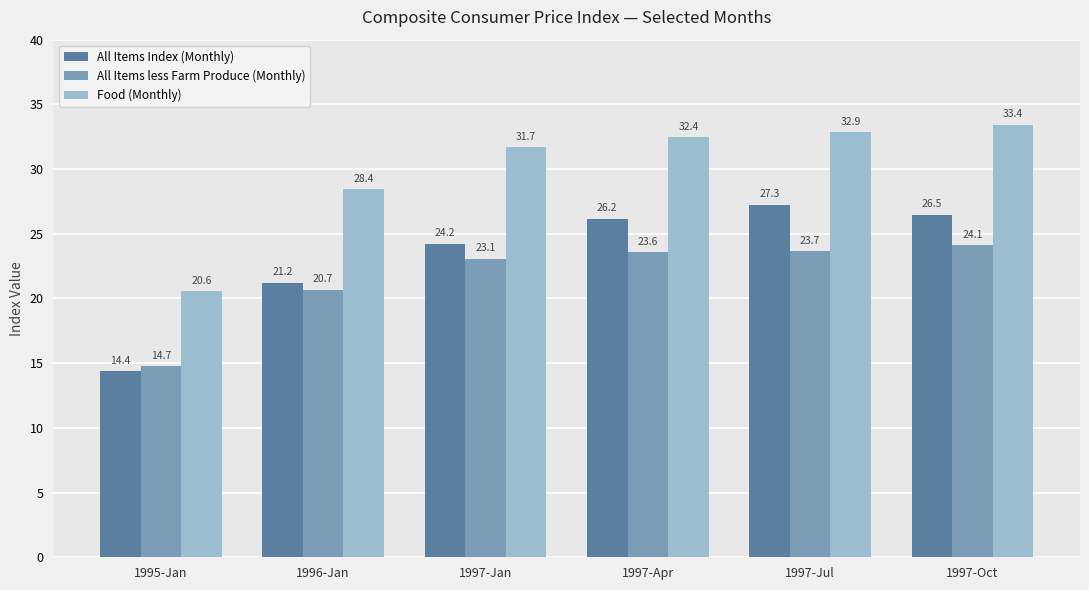

Where is All Items less Farm Produce (Monthly) nearest to the value 19?

1996-Jan